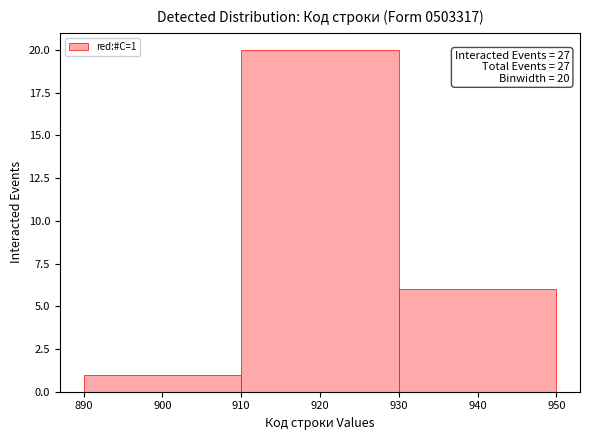

Which range on the x-axis has the tallest bar?

910 to 930